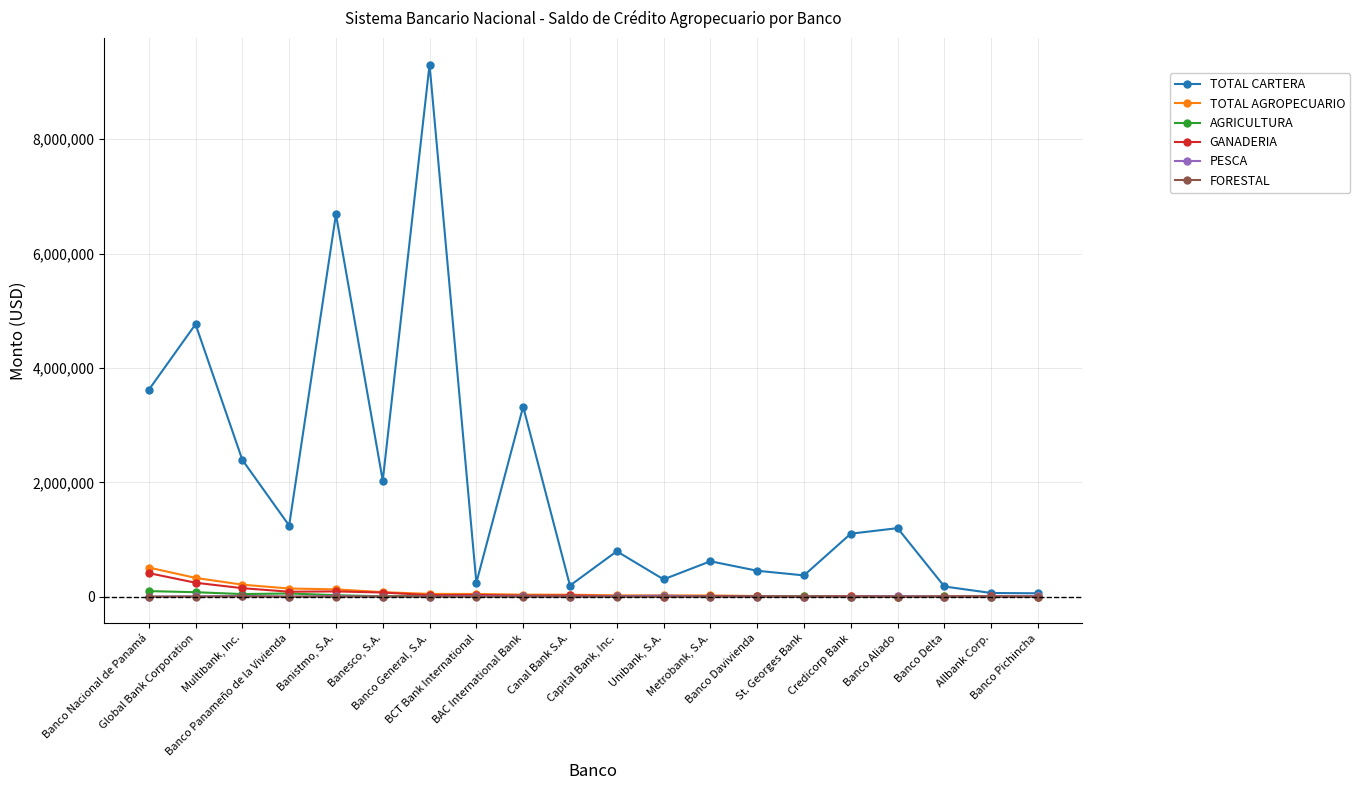

True or false: TOTAL CARTERA has more than 1 interior local peaks.

True